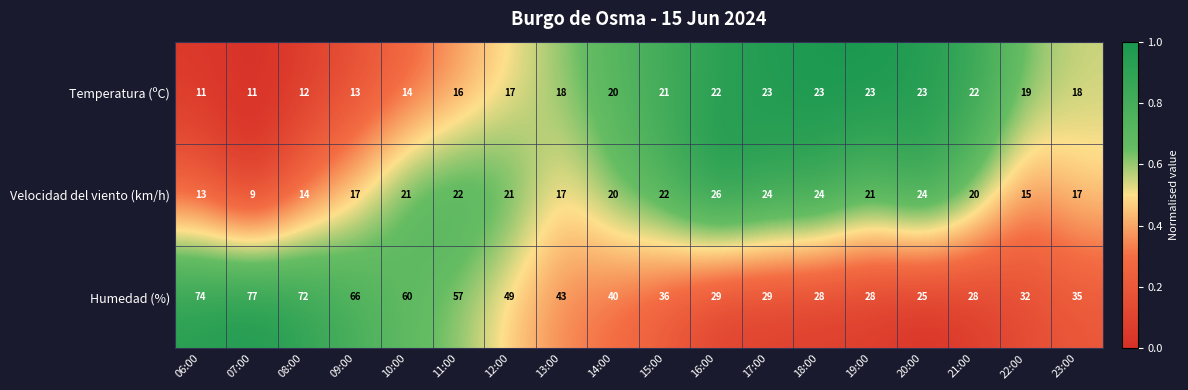

List the series in order of their peak value, lowest first.

Temperatura (ºC), Velocidad del viento (km/h), Humedad (%)